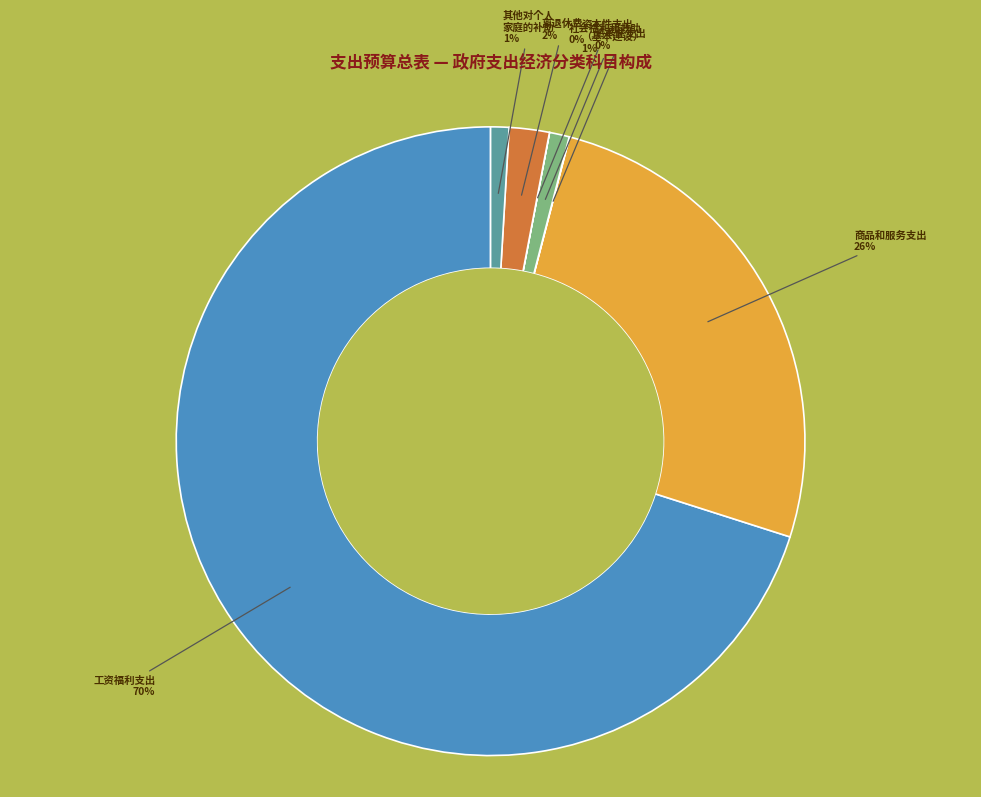

To the nearest percent, what portion does 商品和服务支出 represent?

26%